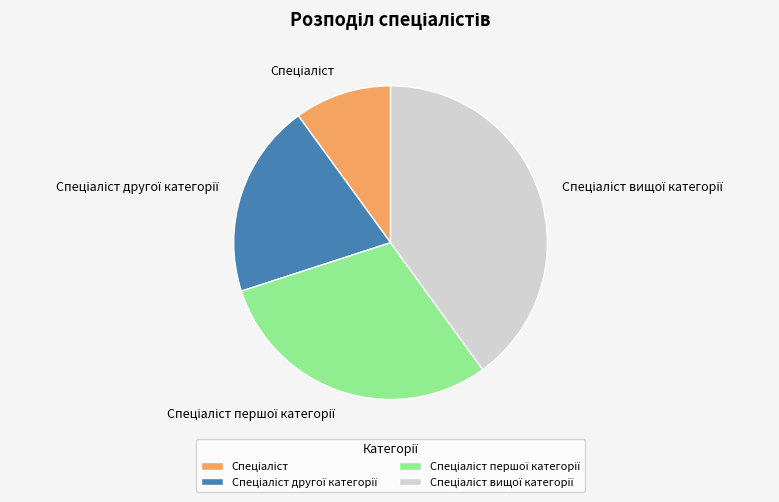

Is there any slice that represents more than half of the pie?

No